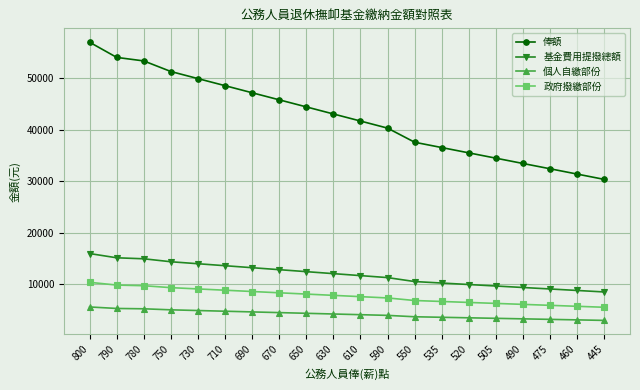

List the labels in order of 俸額 value, smallest first.

445, 460, 475, 490, 505, 520, 535, 550, 590, 610, 630, 650, 670, 690, 710, 730, 750, 780, 790, 800